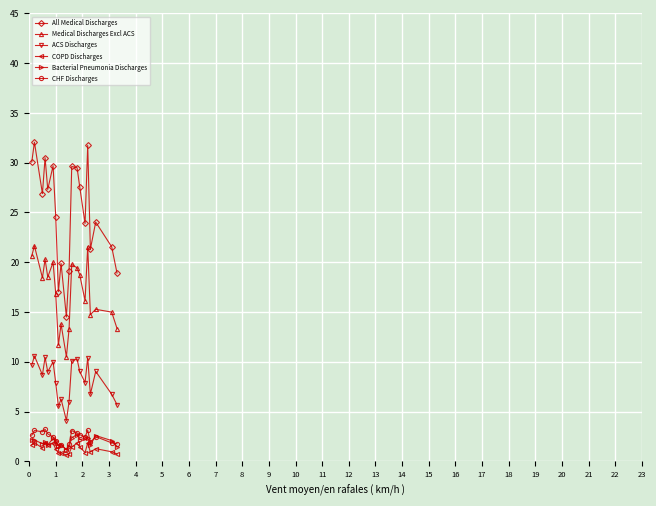

Which series has the largest total across all categories?

All Medical Discharges